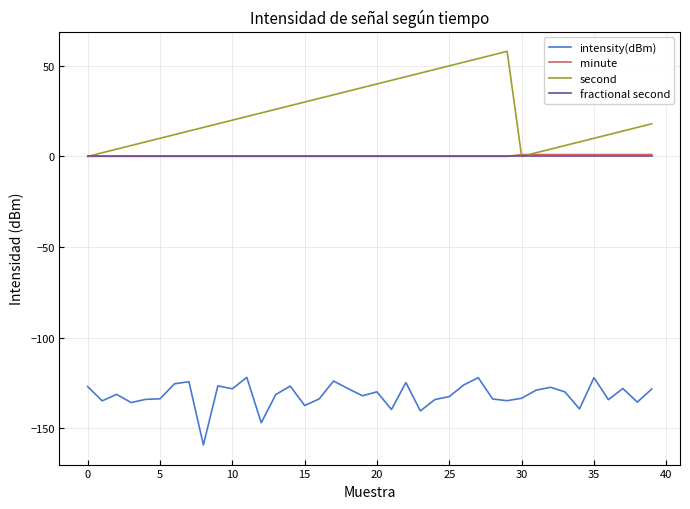

True or false: fractional second and intensity(dBm) cross at least once.

False